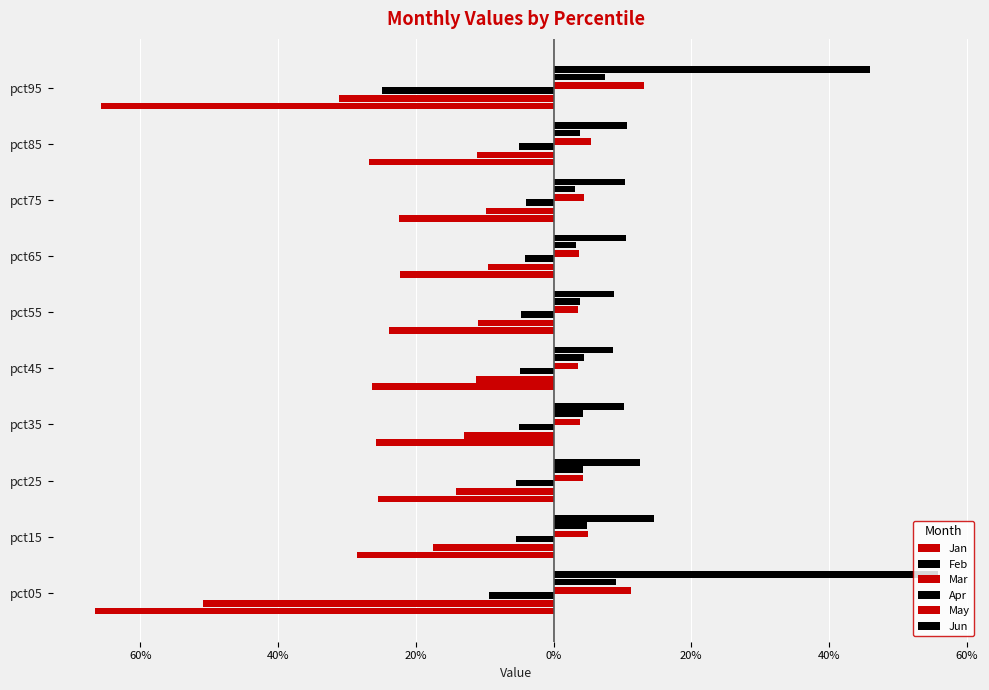

Does the chart contain stacked bars?

No